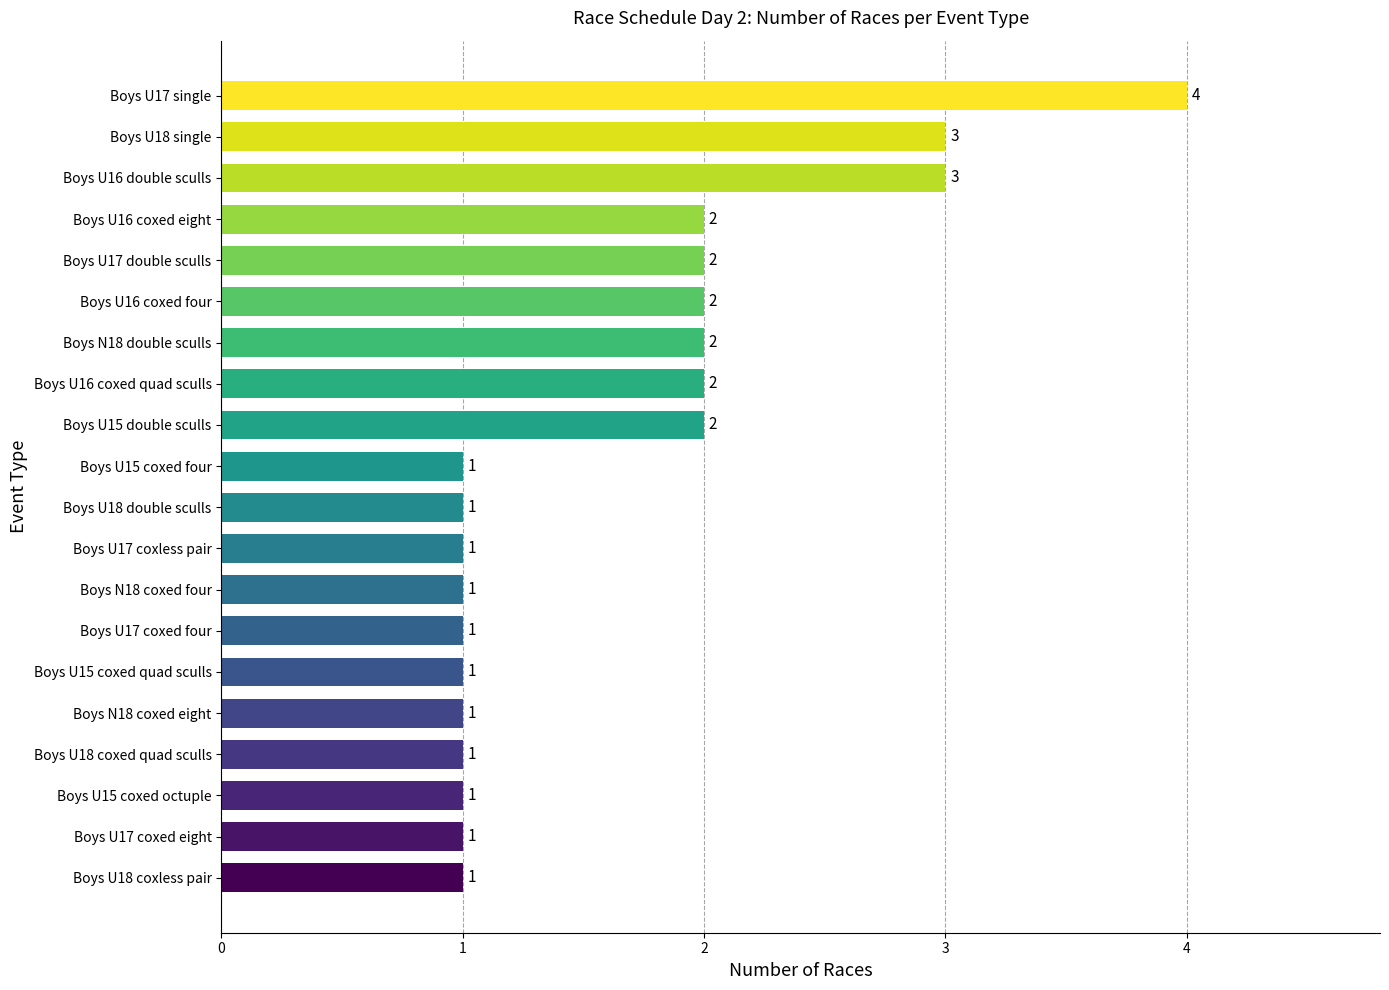

What is the ratio of the value at Boys U15 double sculls to the value at Boys U15 coxed four?

2.0